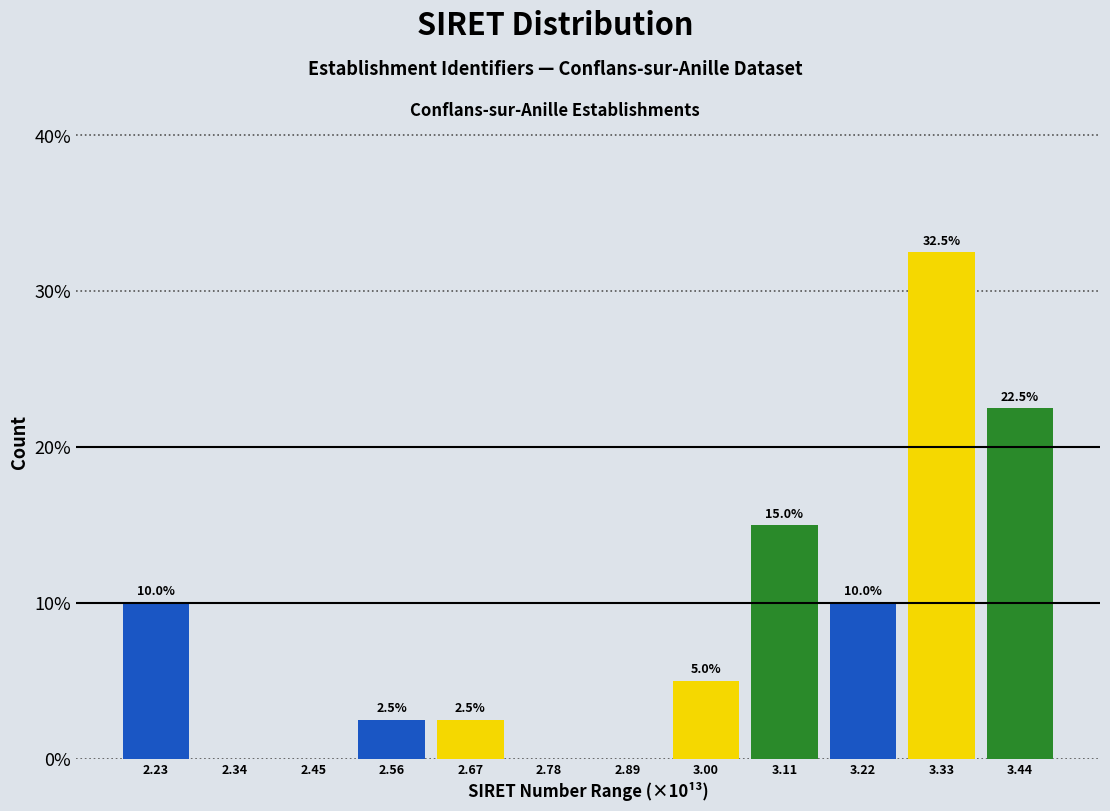

Reading right to left, transcribe all the data shown in this chart.

3.44=22.5	3.33=32.5	3.22=10.0	3.11=15.0	3.00=5.0	2.89=0.0	2.78=0.0	2.67=2.5	2.56=2.5	2.45=0.0	2.34=0.0	2.23=10.0